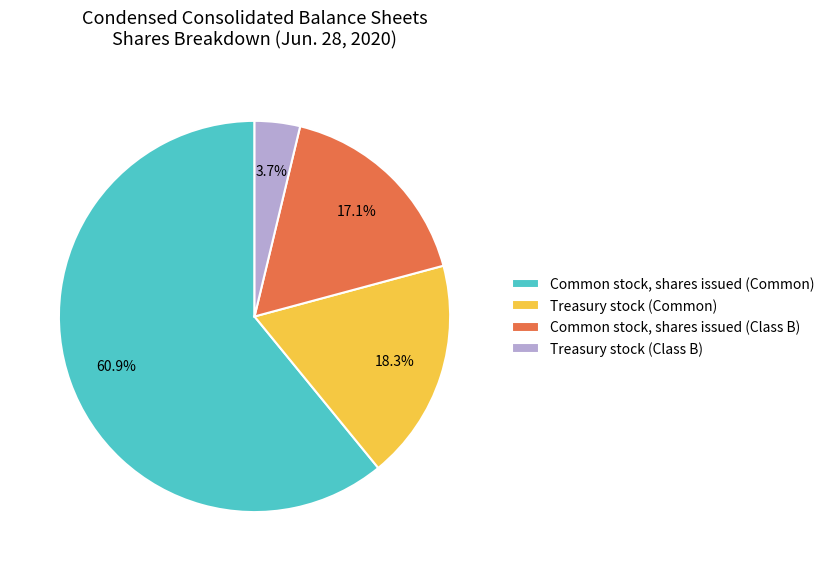

To the nearest percent, what is the difference between the Treasury stock (Common) and Treasury stock (Class B) slice percentages?

15%